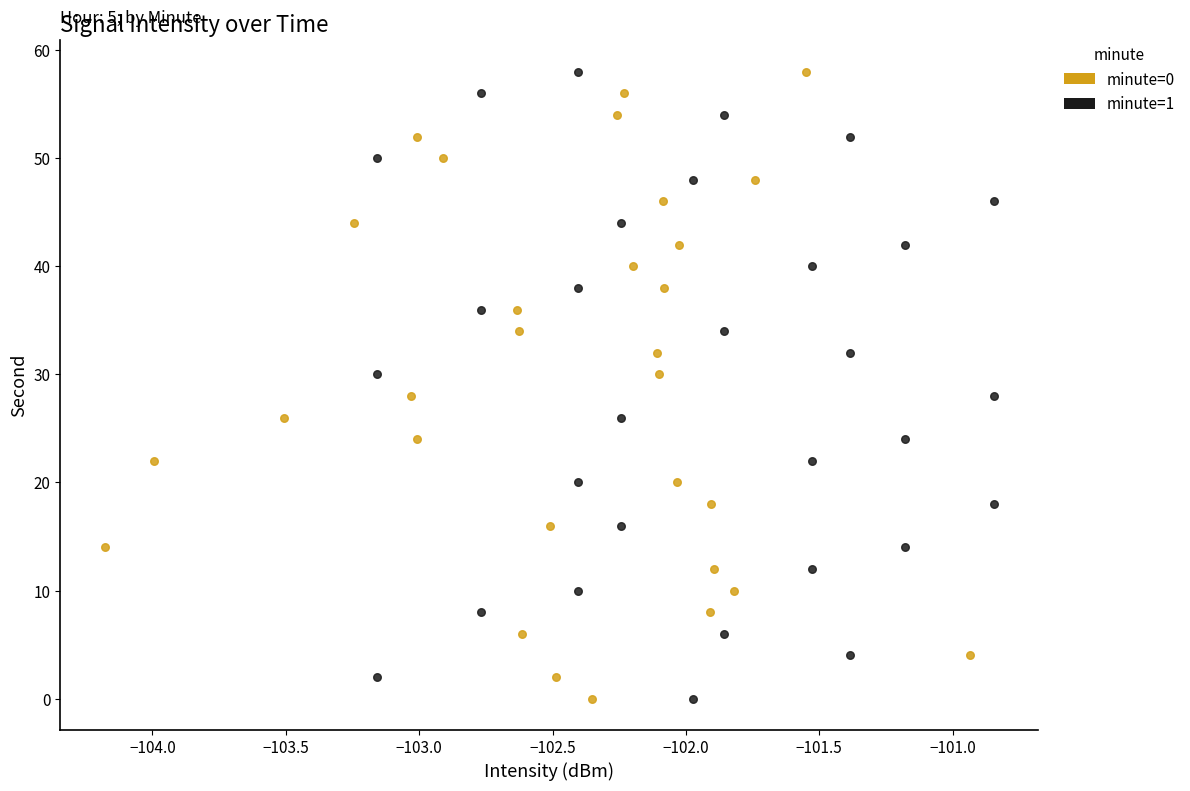

What are all the series names shown in the legend?

minute=0, minute=1